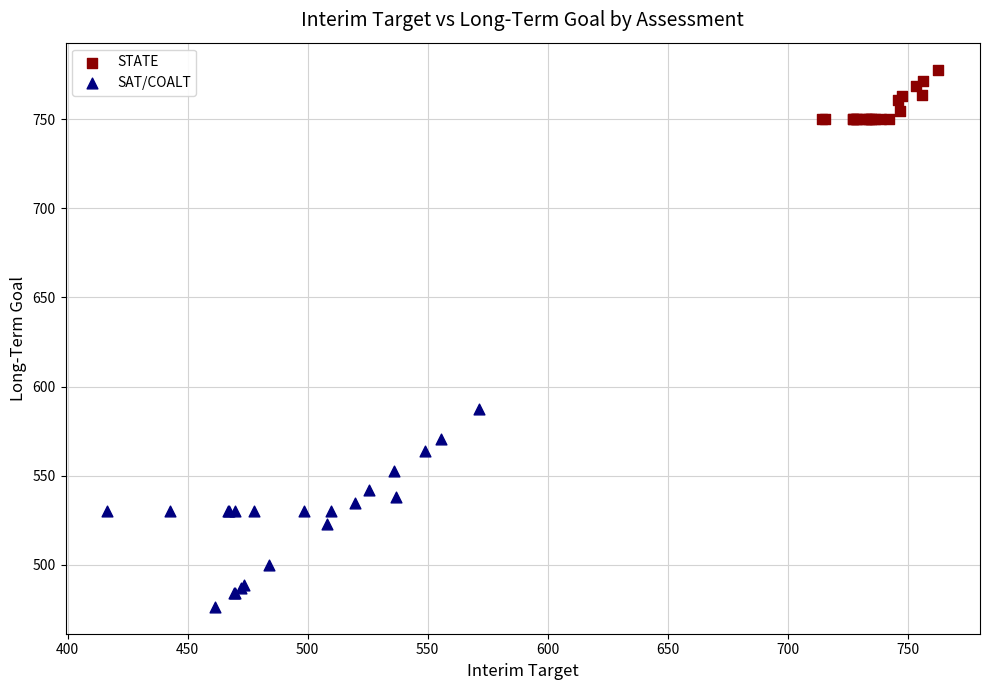

Which series contains the lowest Y value?

SAT/COALT